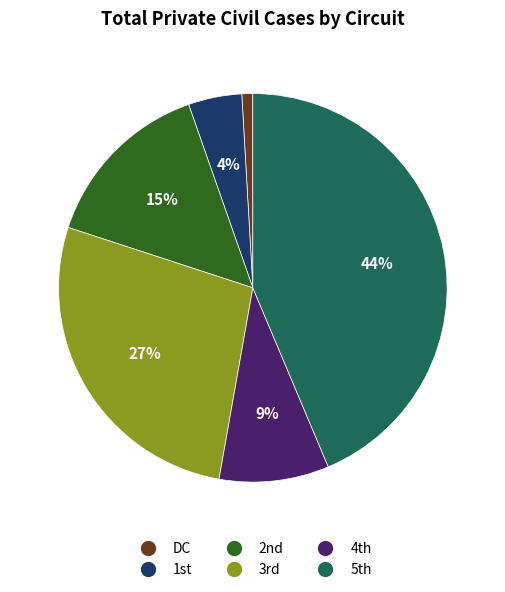

Which category has the biggest portion of the pie?

5th